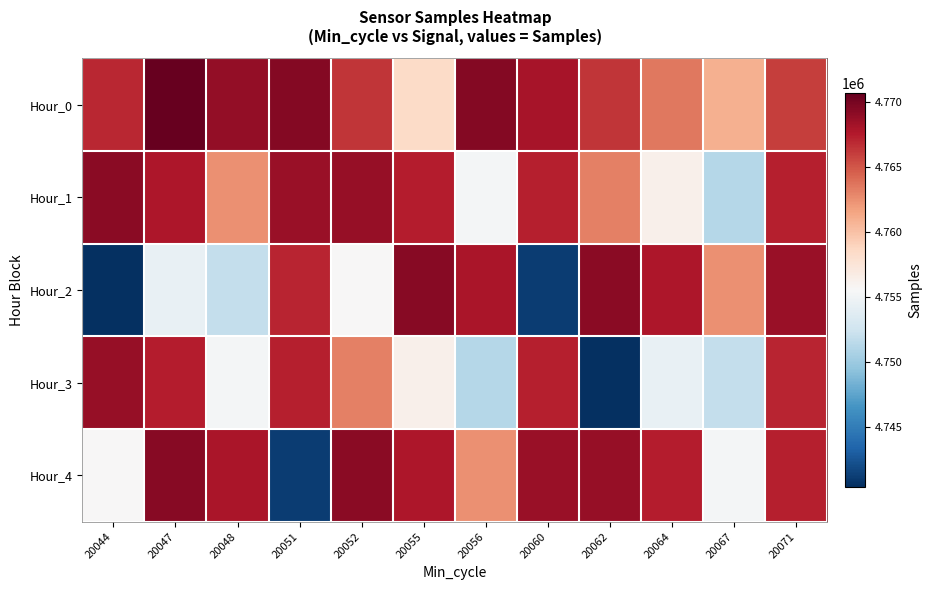

At how many categories does at least one series exceed 4759953?

12